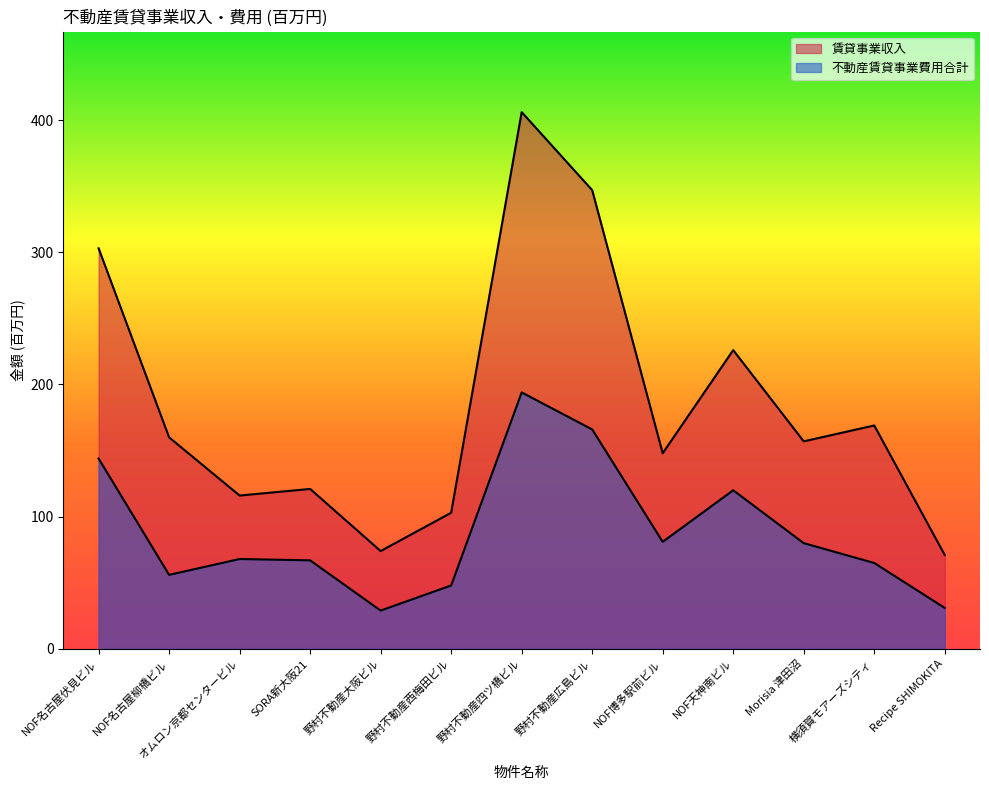

What is the approximate value of 賃貸事業収入 at SORA新大阪21, to the nearest 10?

120